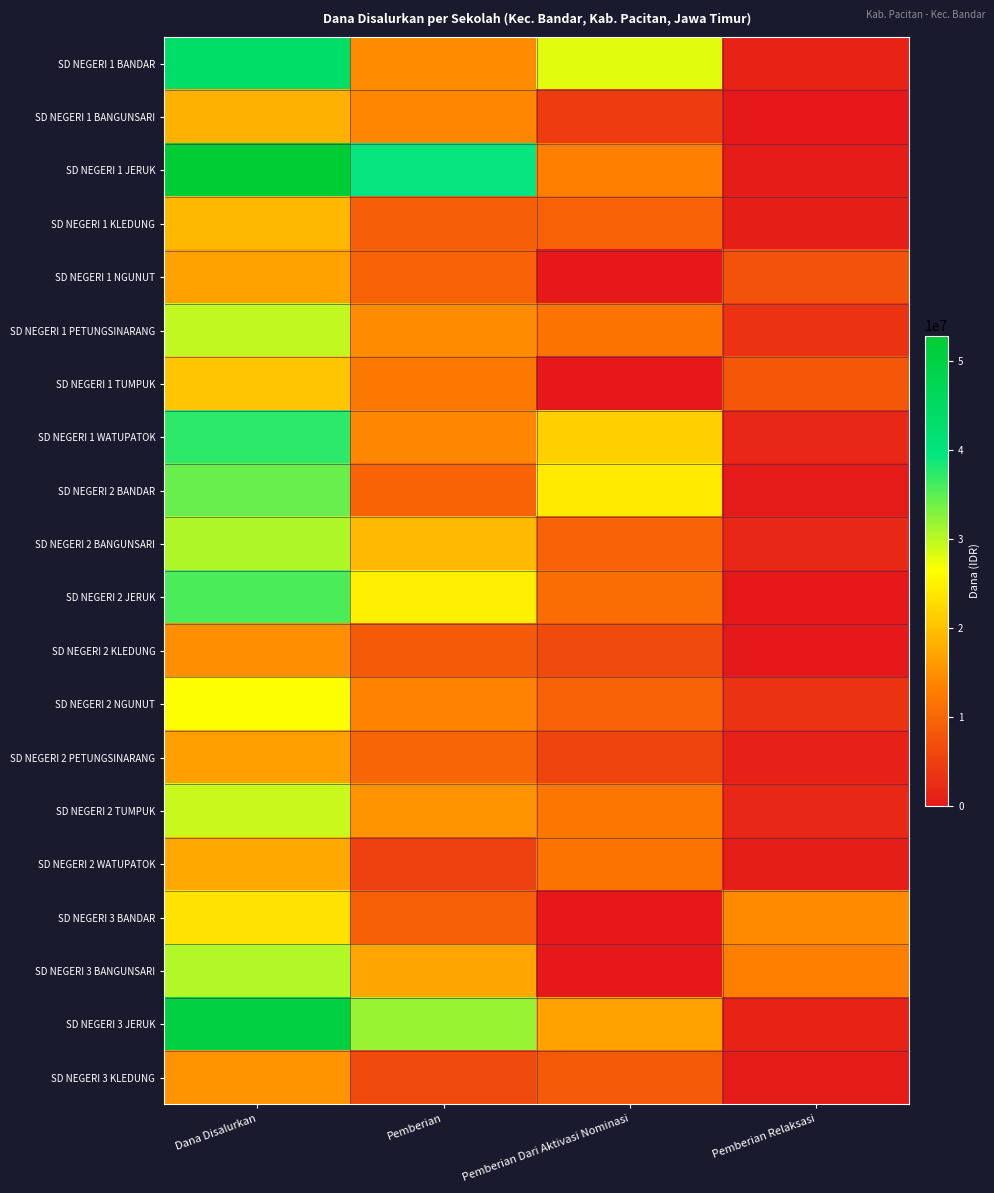

At which category does the chart reach its peak across all series?

Dana Disalurkan